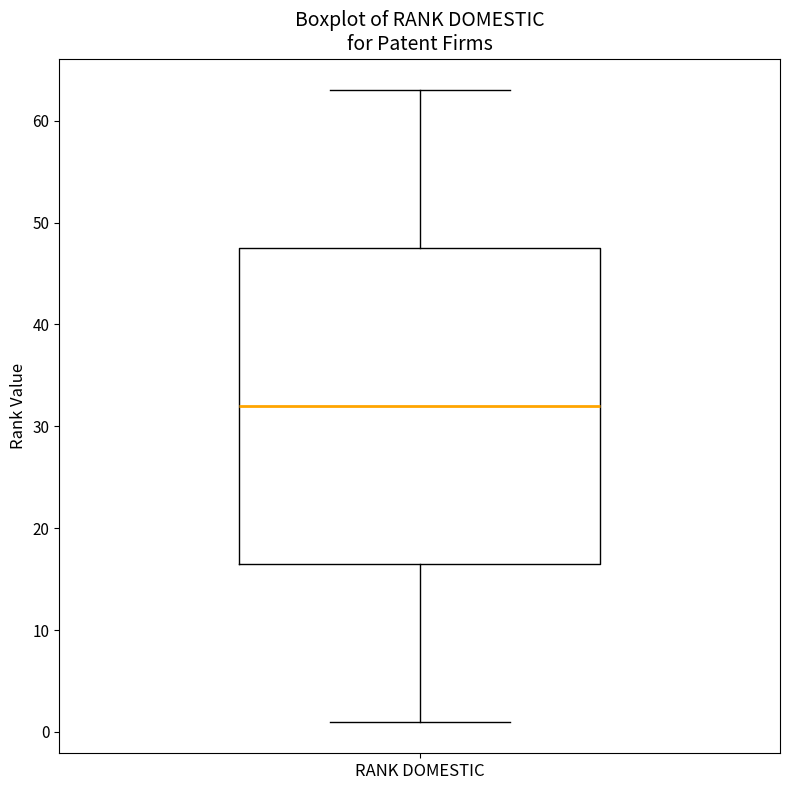

Where does the lower whisker of the box for RANK DOMESTIC end on the y-axis? The values are not printed on the chart, so give them approximately, as read against the axis.

1